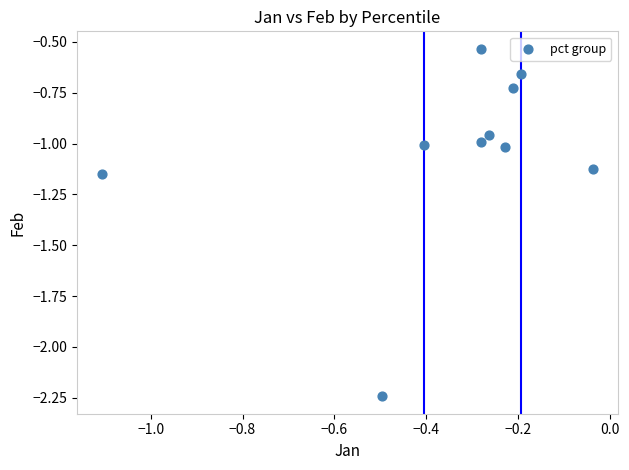

What is the range of X values (max minus min)?

1.1